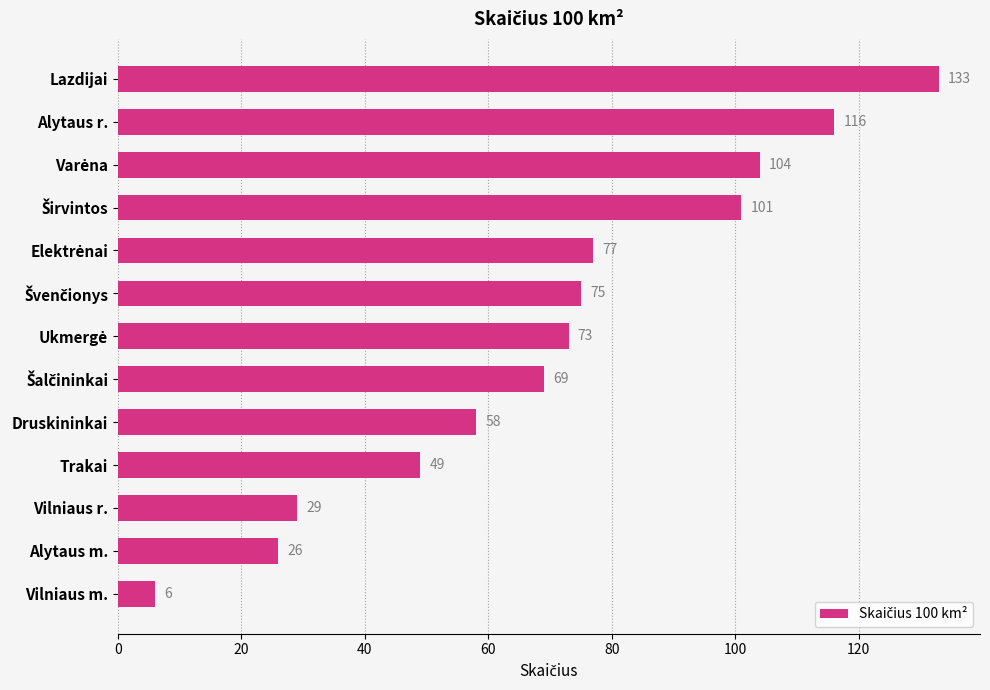

What is the value of the 11th bar from the top?

29